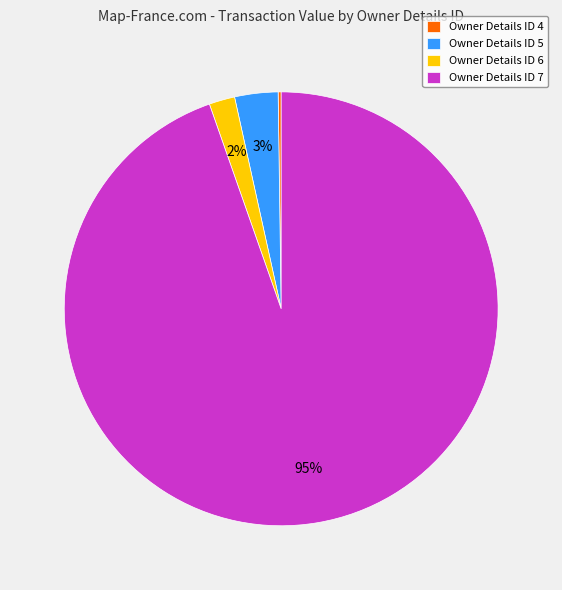

To the nearest percent, what is the average slice percentage?

25%